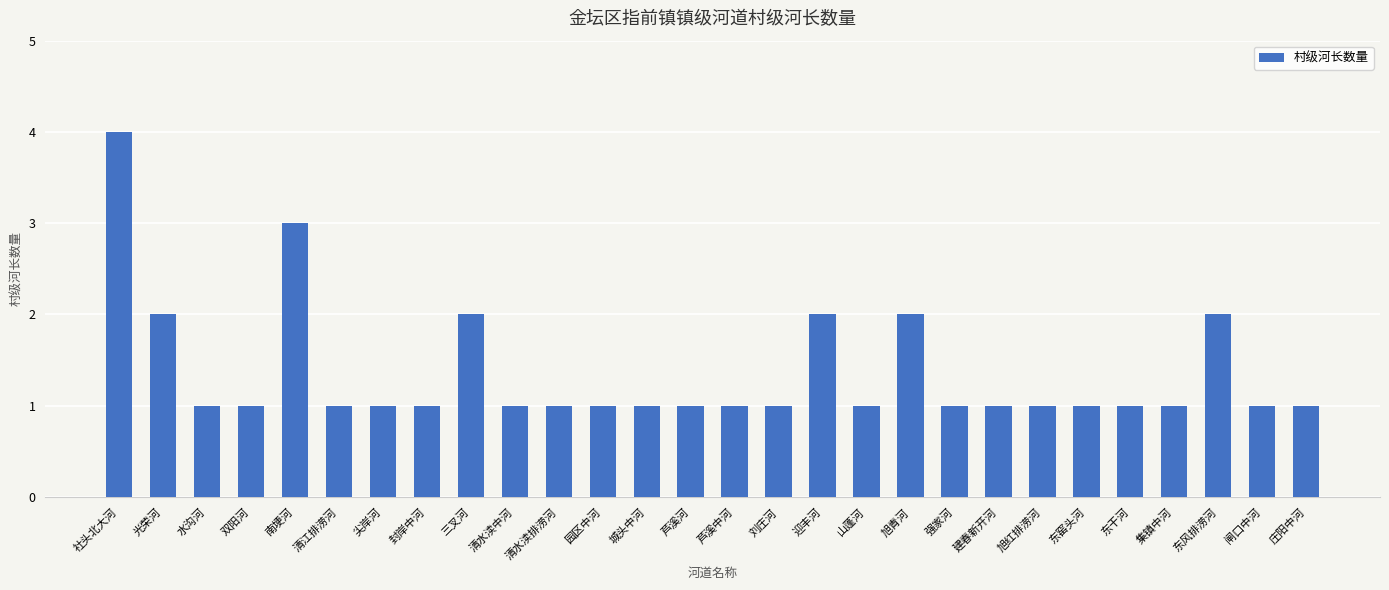

What is the label of the 4th bar from the right?

集镇中河